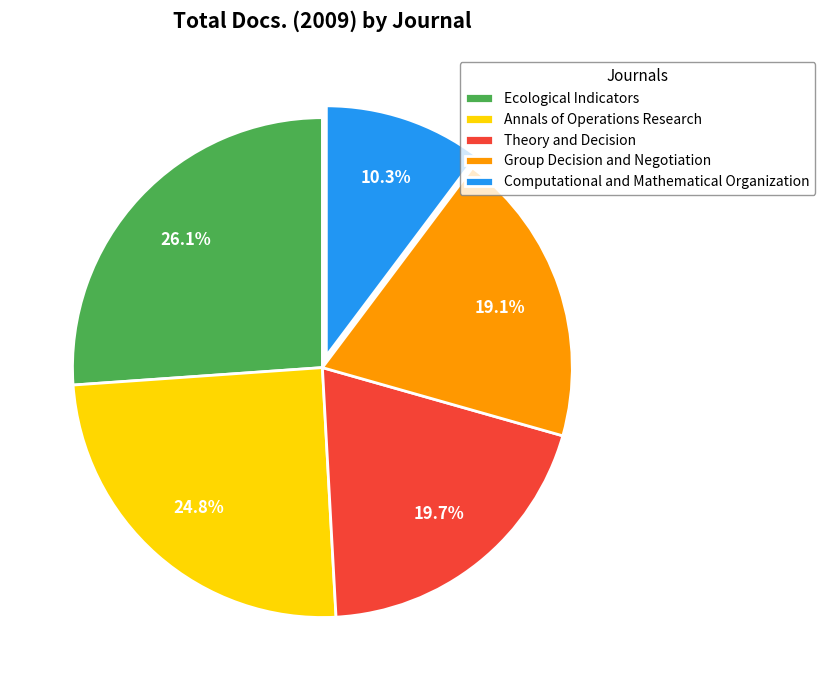

To the nearest percent, what is the difference between the Theory and Decision and Group Decision and Negotiation slice percentages?

1%